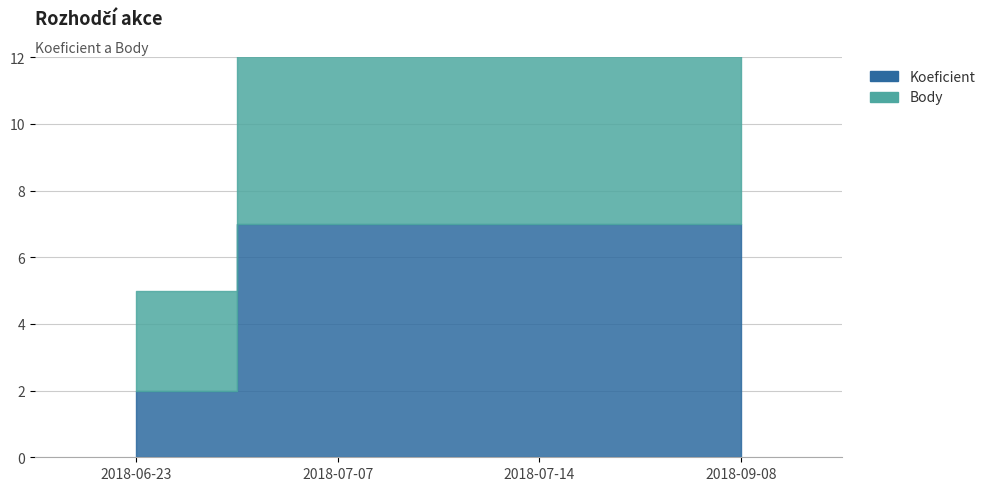

Rank the series by their maximum value, from highest to lowest.

Koeficient, Body